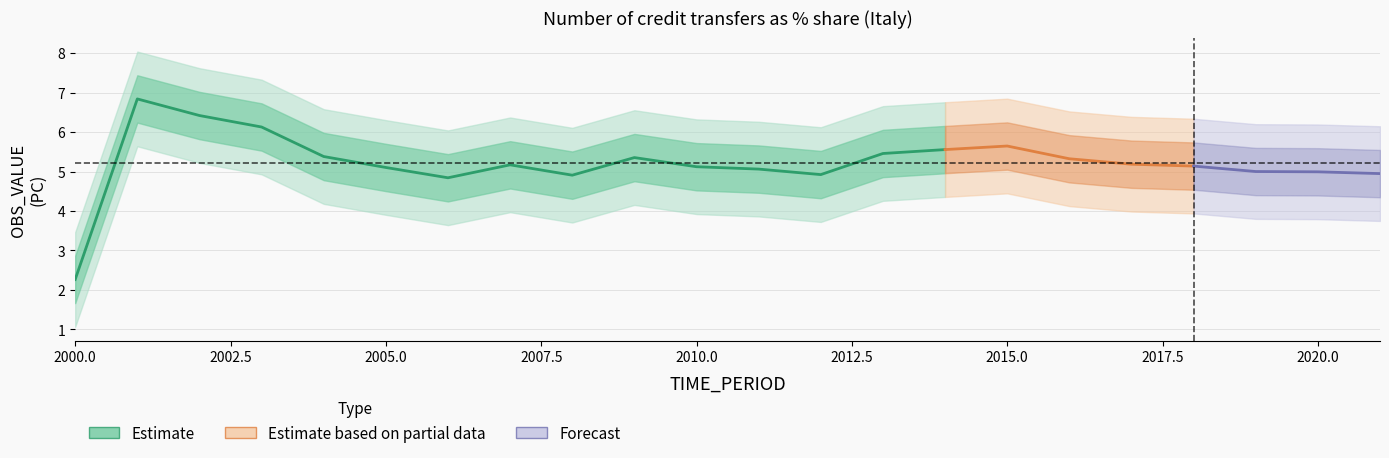

Reading left to right, what are all the values shown in this chart?

2.3	6.8	6.4	6.1	5.4	5.1	4.8	5.2	4.9	5.4	5.1	5.1	4.9	5.5	5.6	5.6	5.3	5.2	5.1	5.0	5.0	4.9